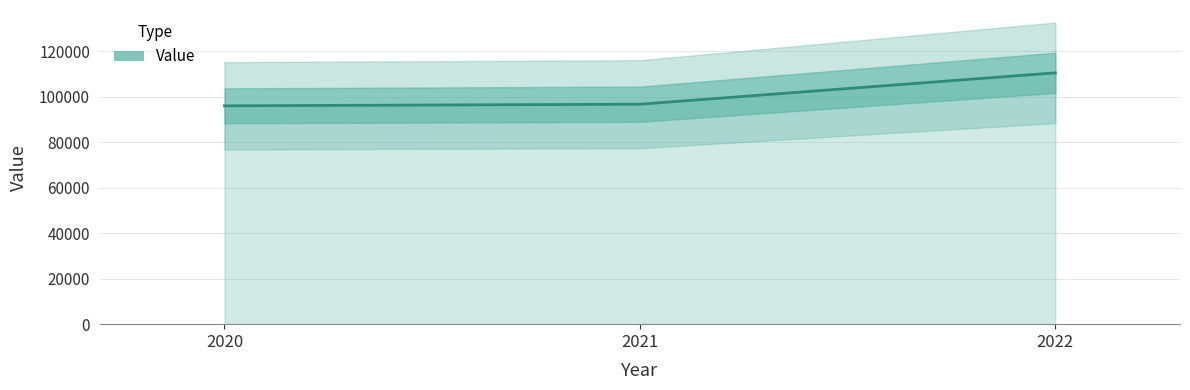

What is the value of the 1st point from the left?

96007